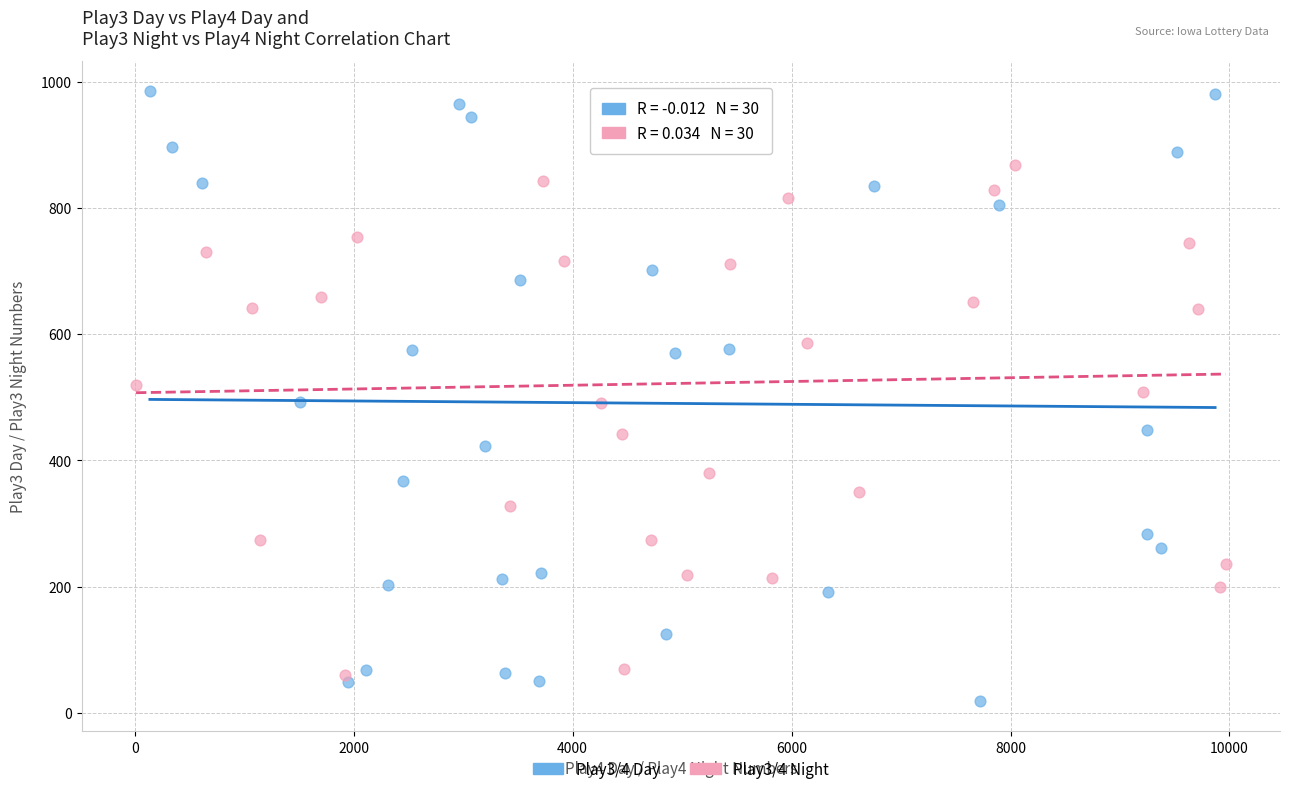

Which series contains the highest Y value?

Play3/4 Day